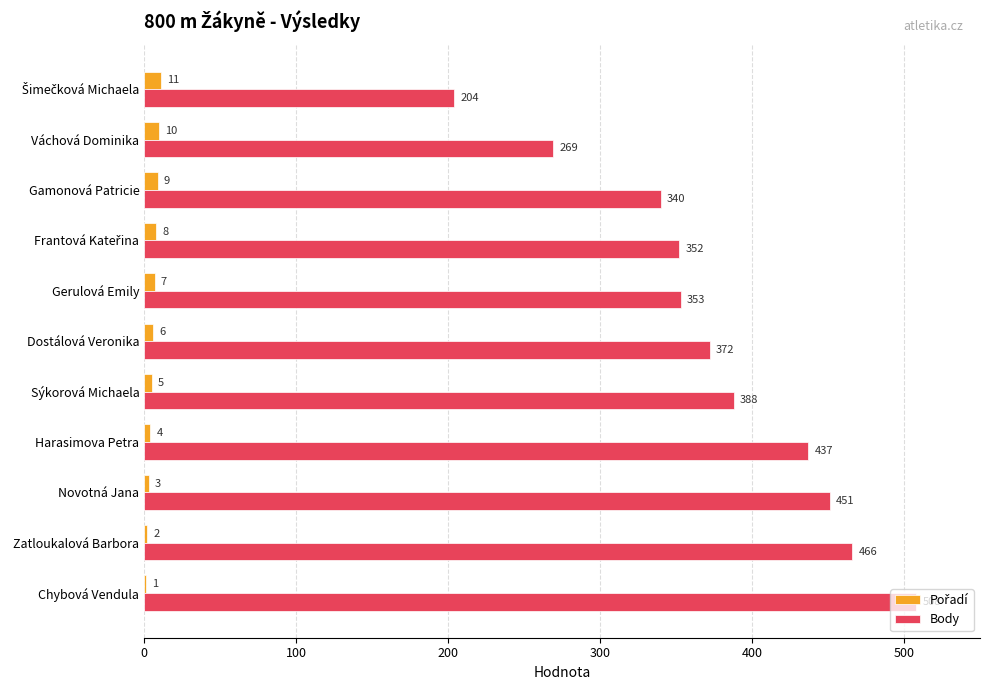

What value does the Body series have at Dostálová Veronika, to the nearest 10?

370